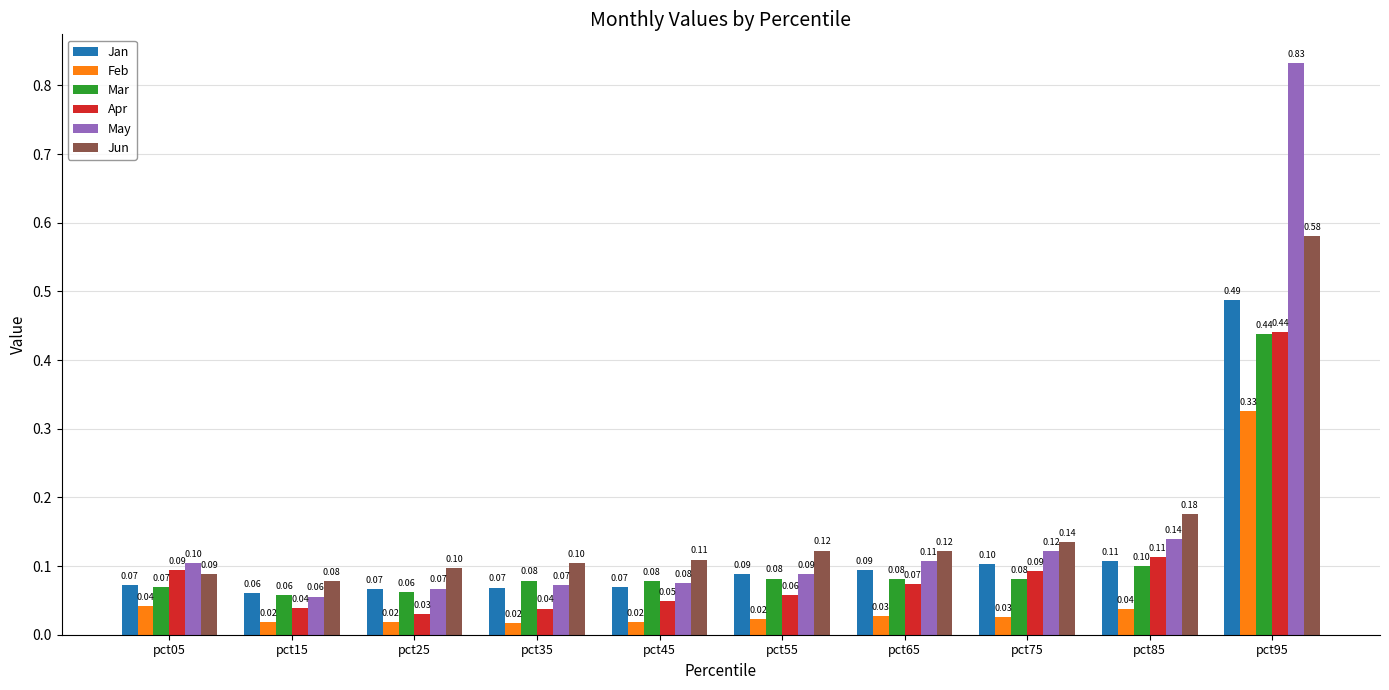

Which series has the widest spread of values?

May